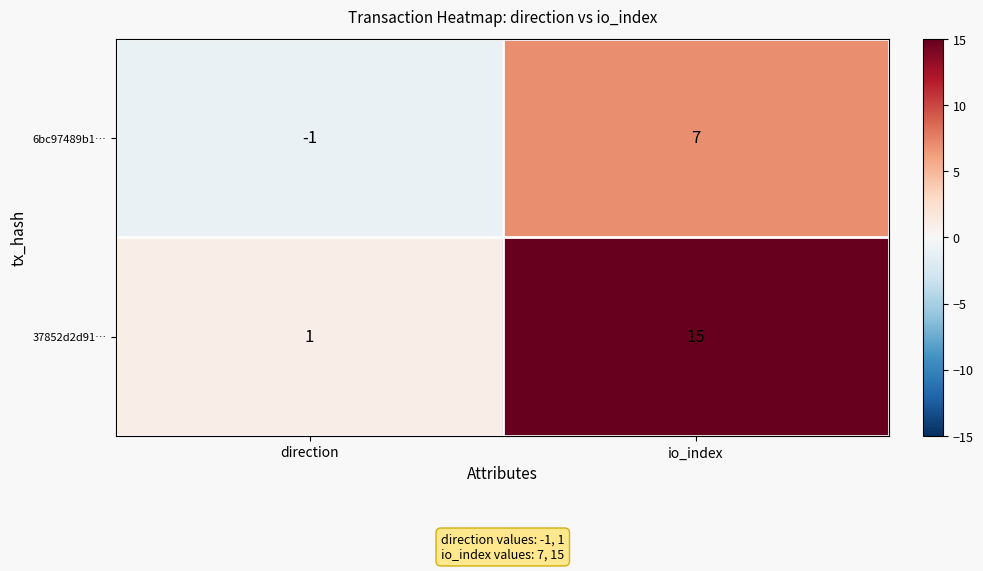

Rank the series at io_index from lowest to highest value.

6bc97489b1…, 37852d2d91…